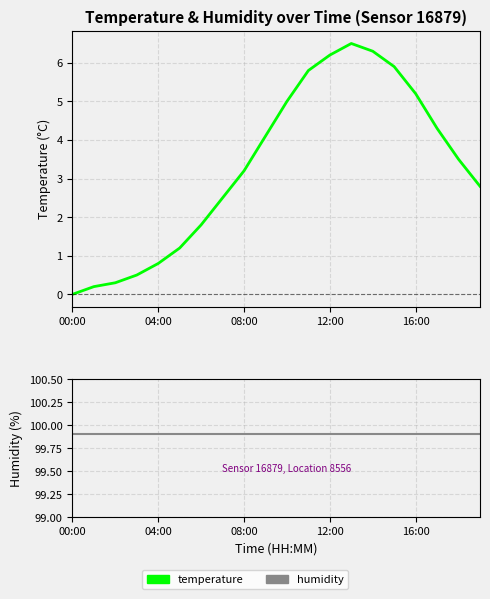

What is the minimum value for humidity?

99.9